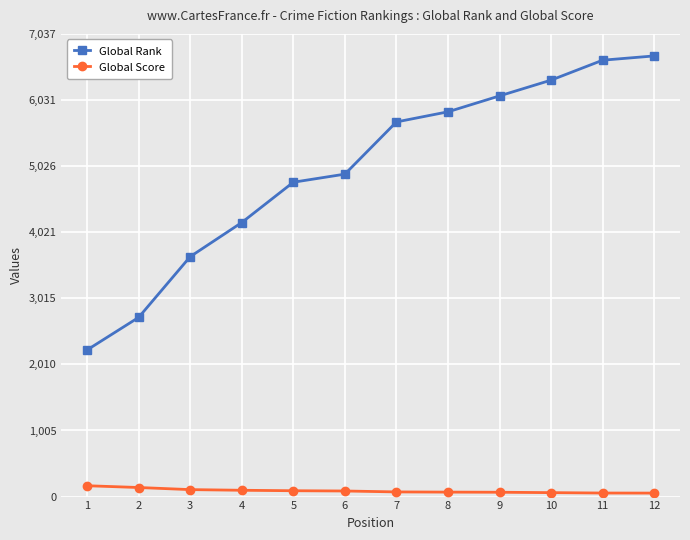

True or false: Global Rank and Global Score intersect in this chart.

False